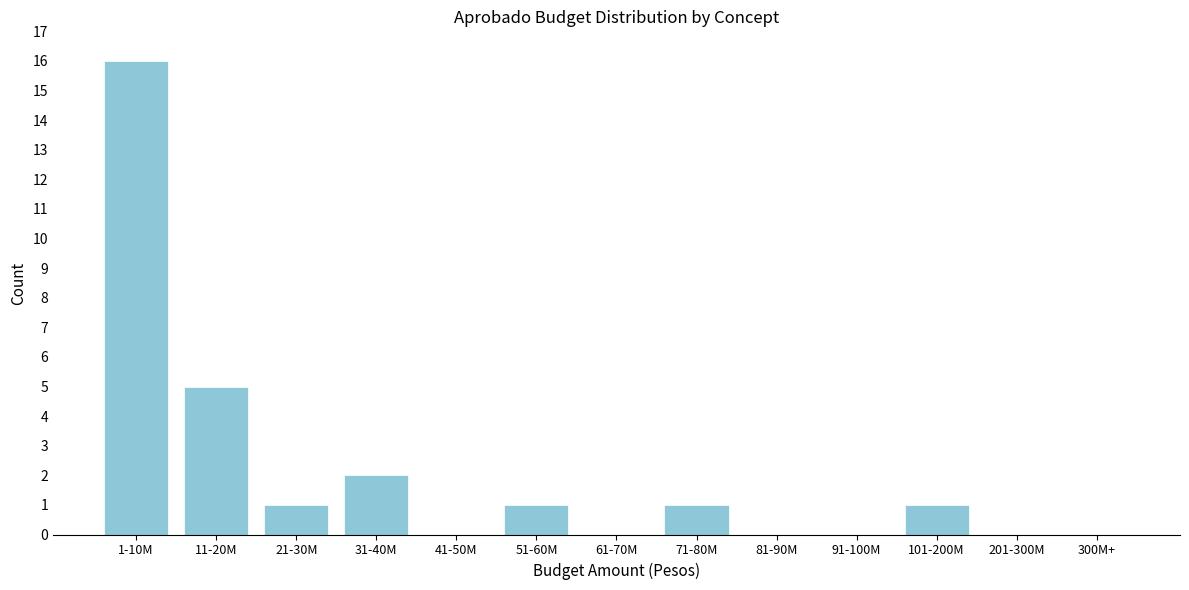

Reading left to right, list all the values displayed in this chart.

1-10M=16	11-20M=5	21-30M=1	31-40M=2	41-50M=0	51-60M=1	61-70M=0	71-80M=1	81-90M=0	91-100M=0	101-200M=1	201-300M=0	300M+=0